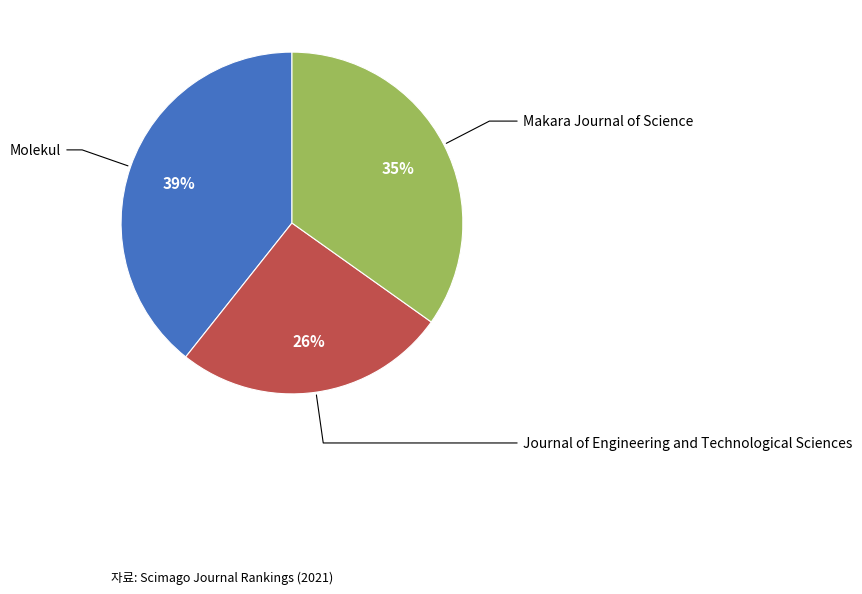

Is there a majority slice in this chart?

No